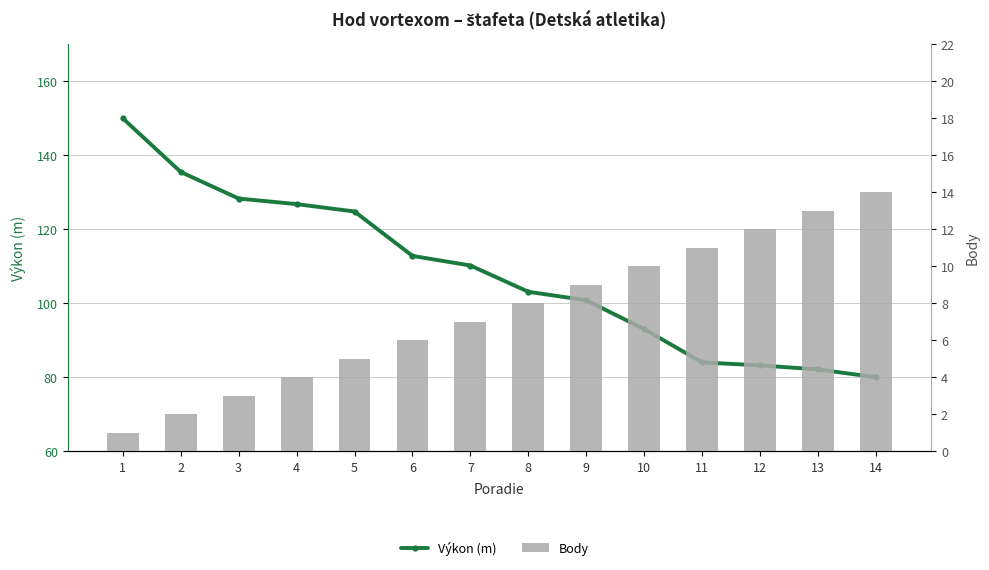

Which has a higher value, 10 or 12?

10